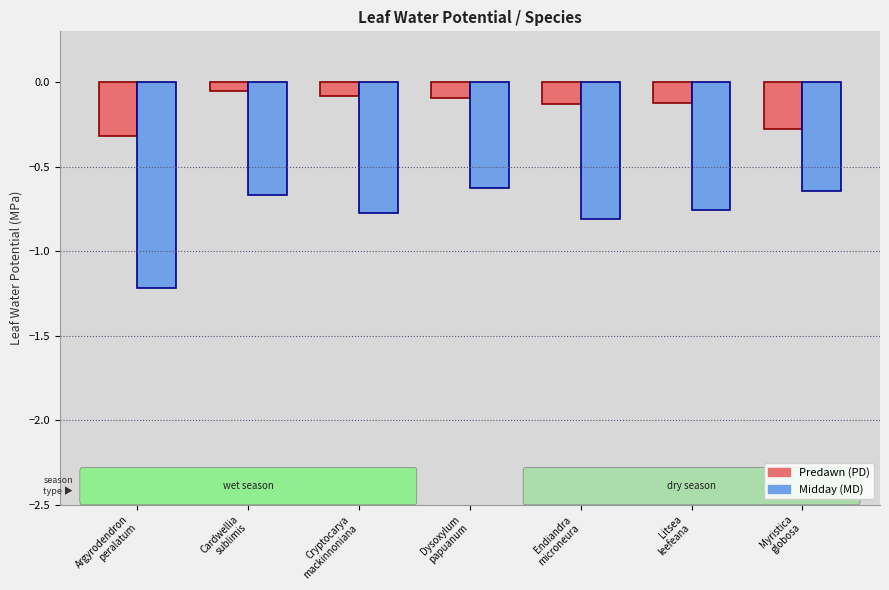

List the series in order of their overall mean, lowest first.

Midday (MD), Predawn (PD)